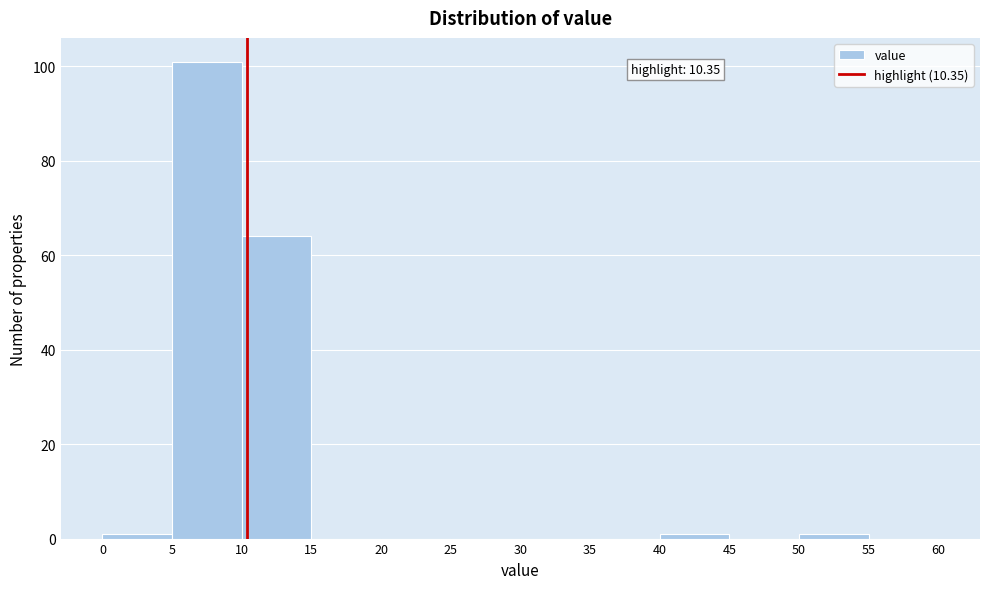

Which range on the x-axis has the tallest bar?

5 to 10